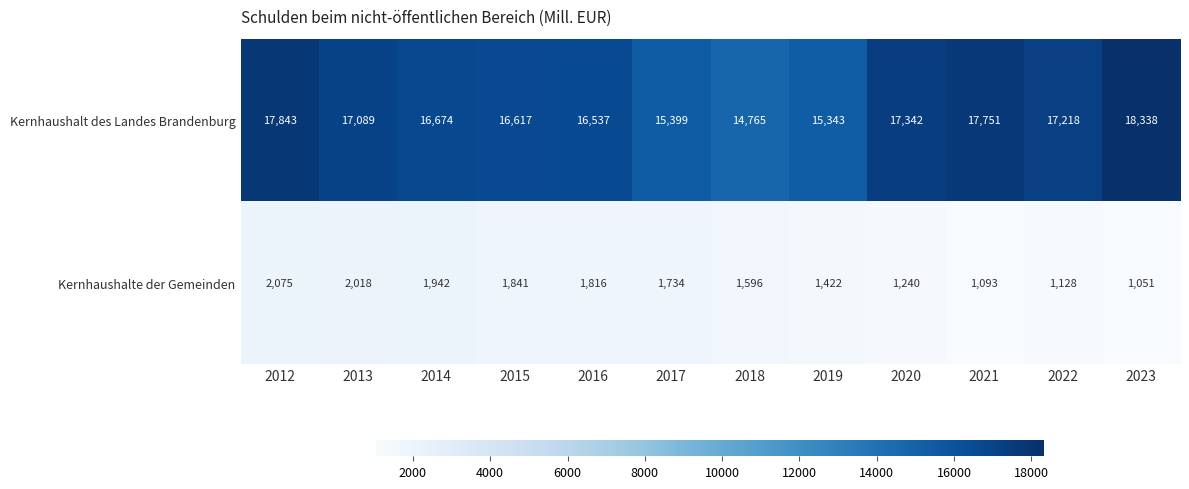

What is the average value of the Kernhaushalte der Gemeinden series?

1580